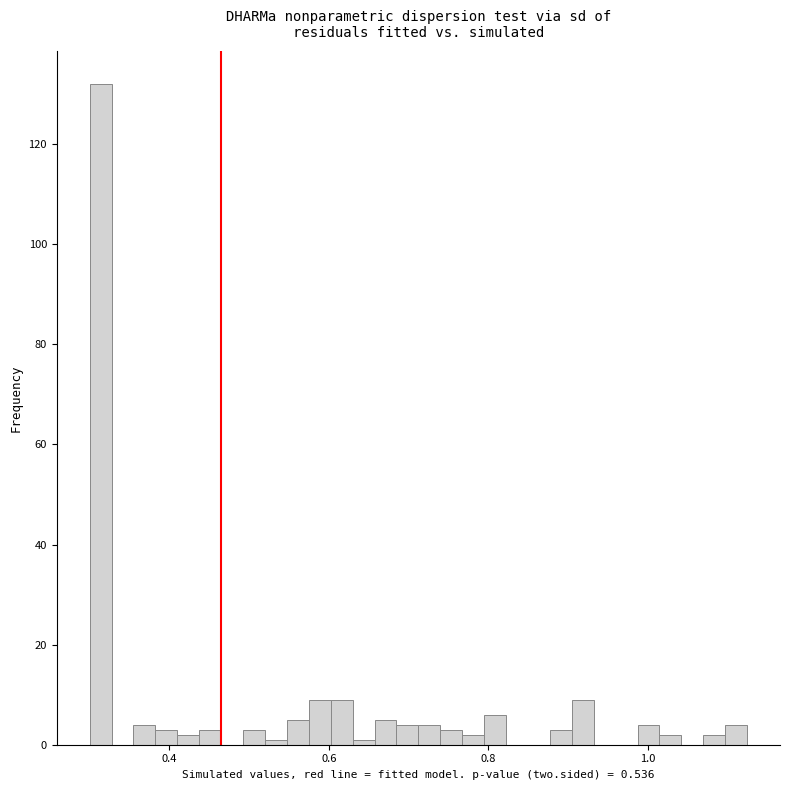

Around what value on the x-axis is the tallest bar? Give the approximate position of its centre, as read against the axis.

0.32